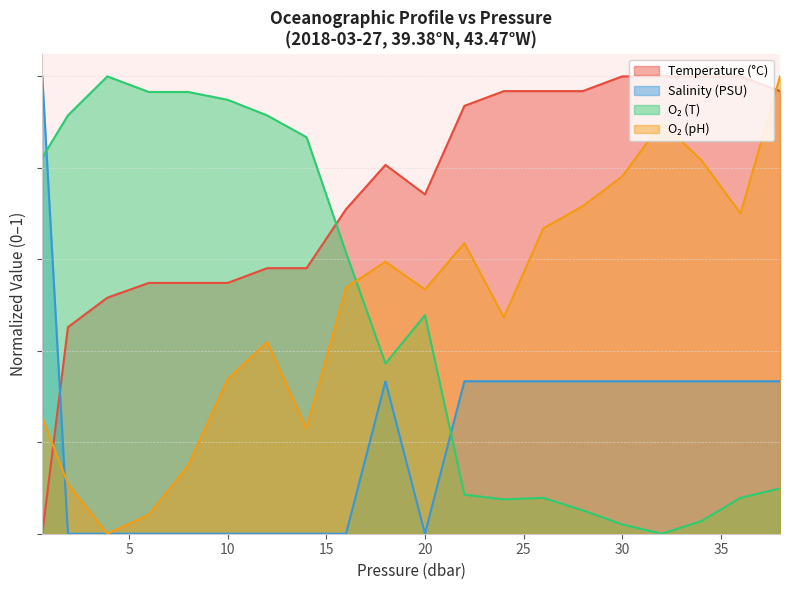

In t, how many points are higher than both neighbors (excluding endpoints)?

1